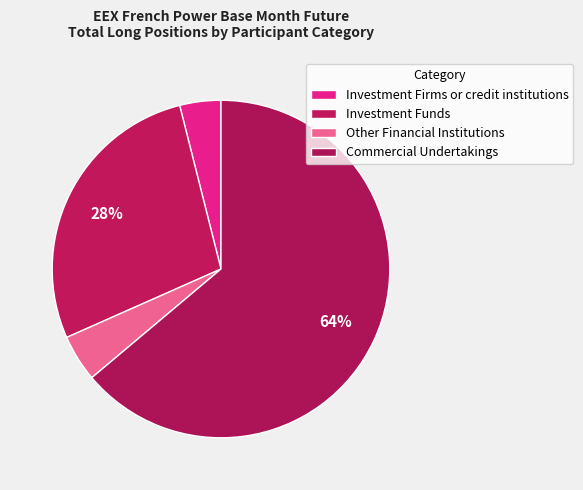

How many segments does this pie chart have?

4